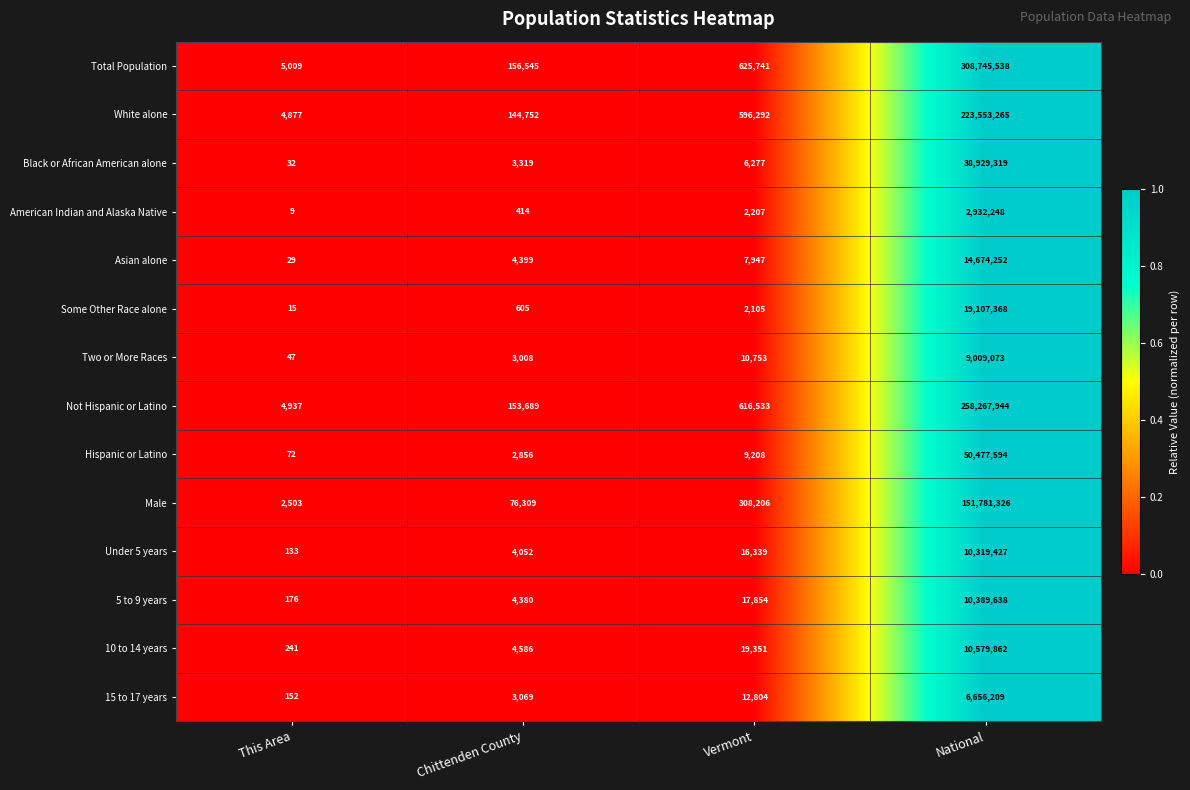

True or false: Some Other Race alone has a value of 3051 at Vermont.

False